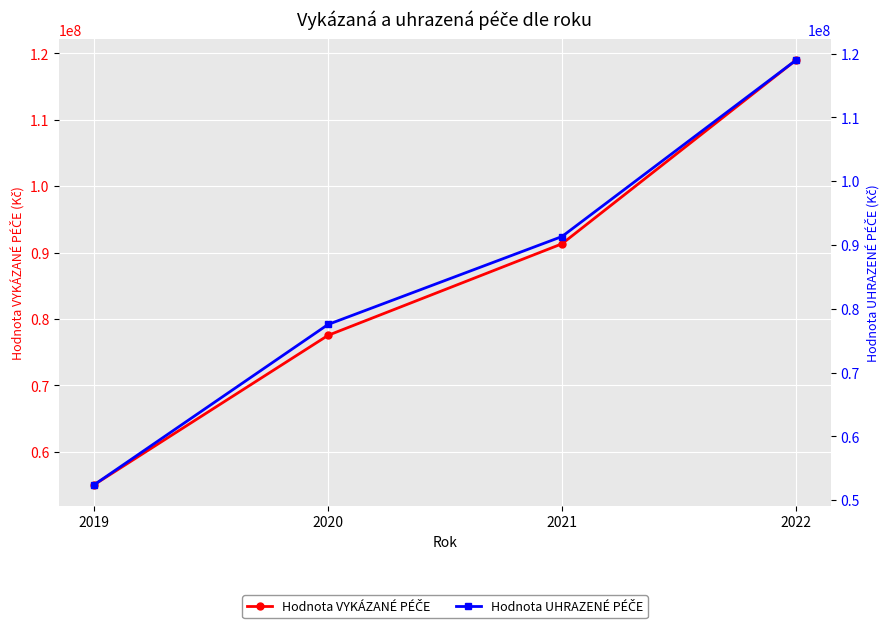

Between 2020 and 2022, which is larger?

2022